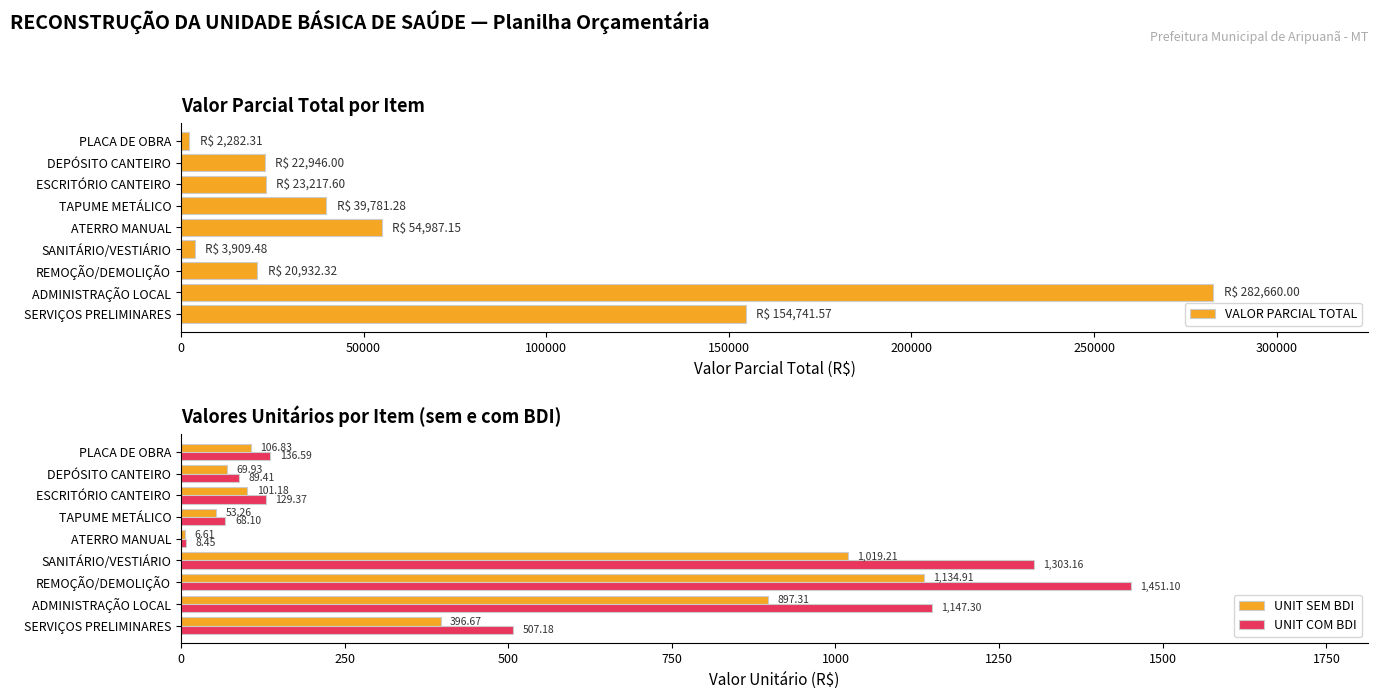

What is the average value of the VALOR PARCIAL TOTAL series?

67273.1